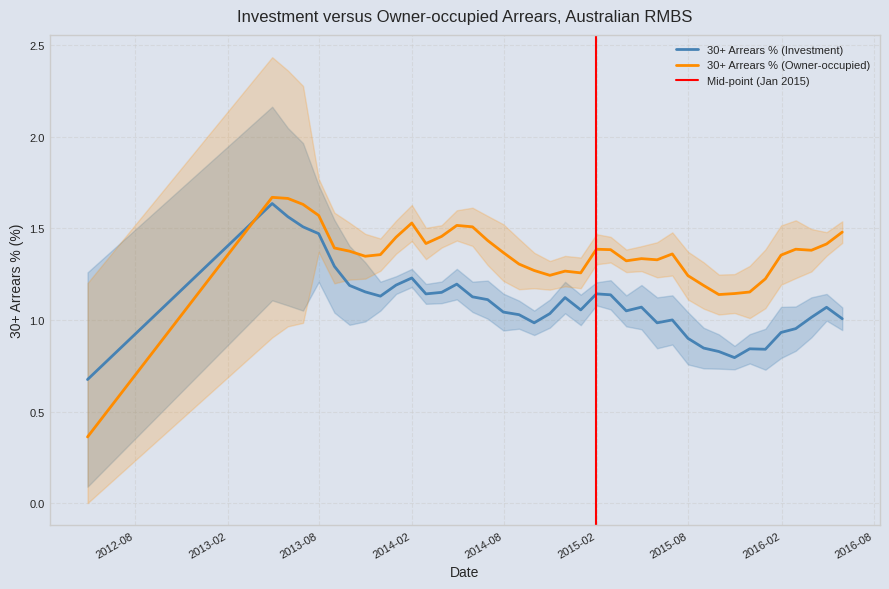

What is the greatest value displayed?

1.7